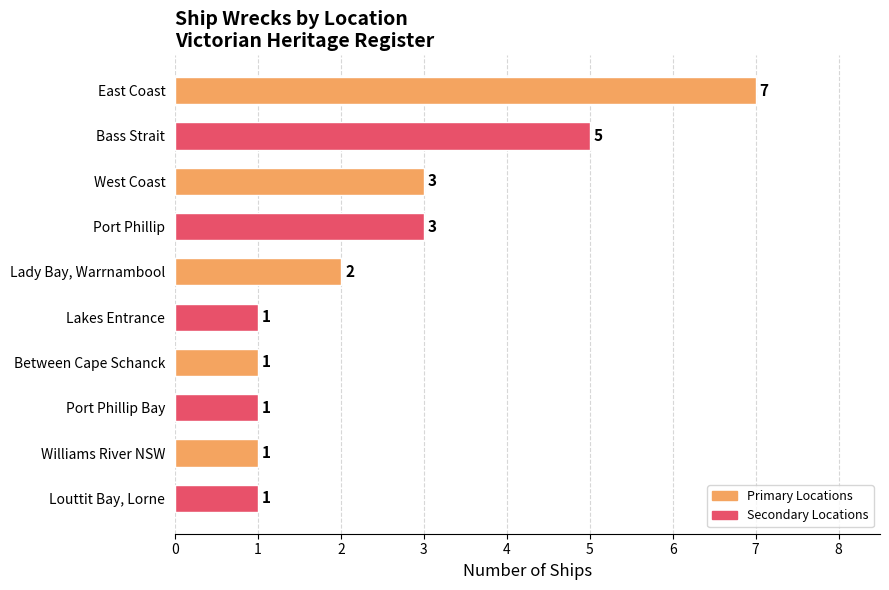

True or false: the data shows 4 at West Coast.

False